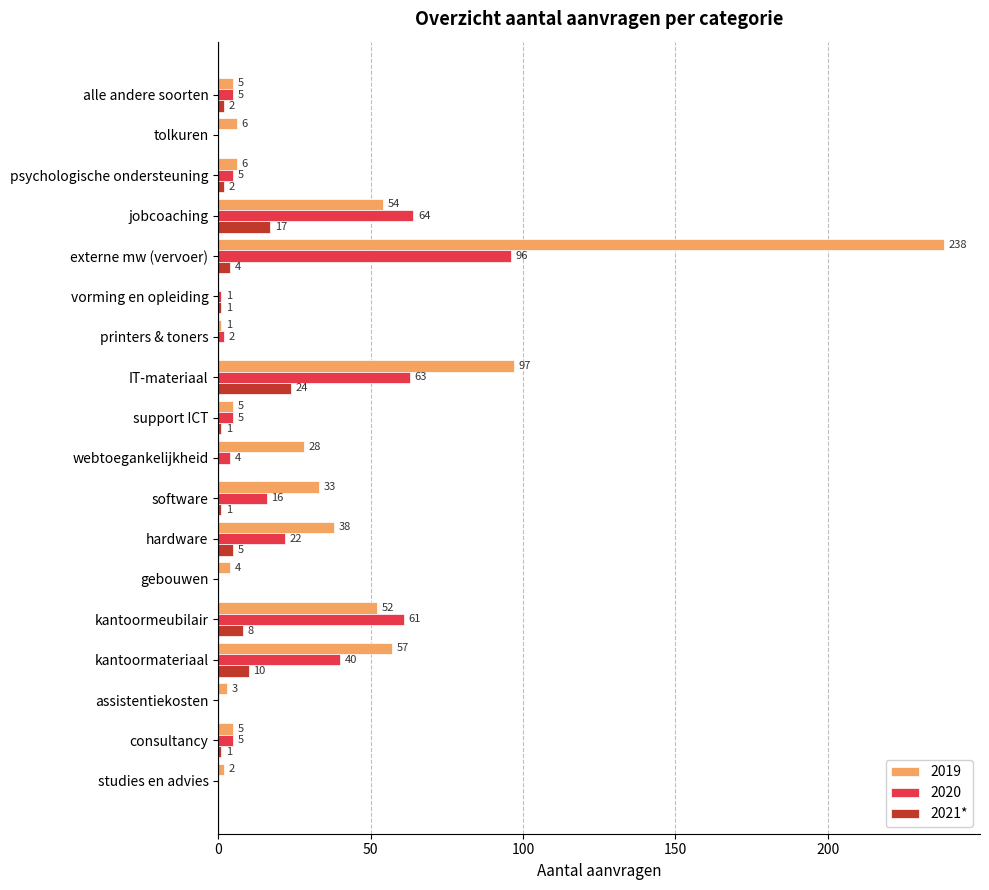

What is the maximum value shown in the chart?

238